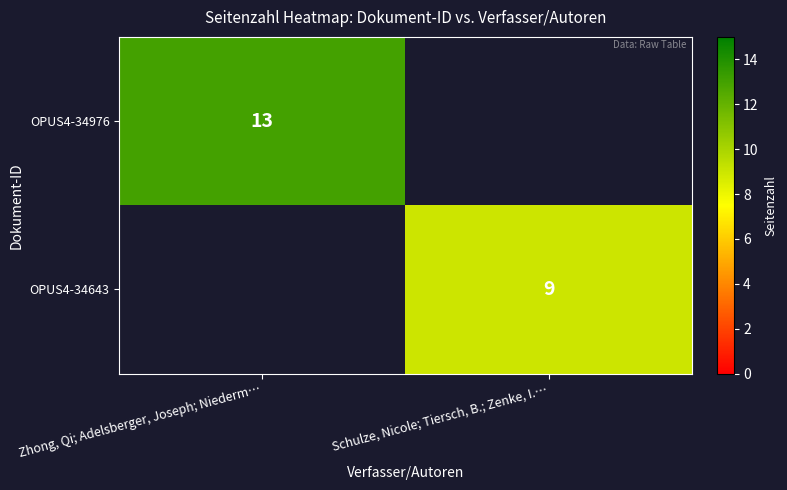

Is it true that OPUS4-34643 equals 9 at Schulze, Nicole; Tiersch, B.; Zenke, I.…?

True